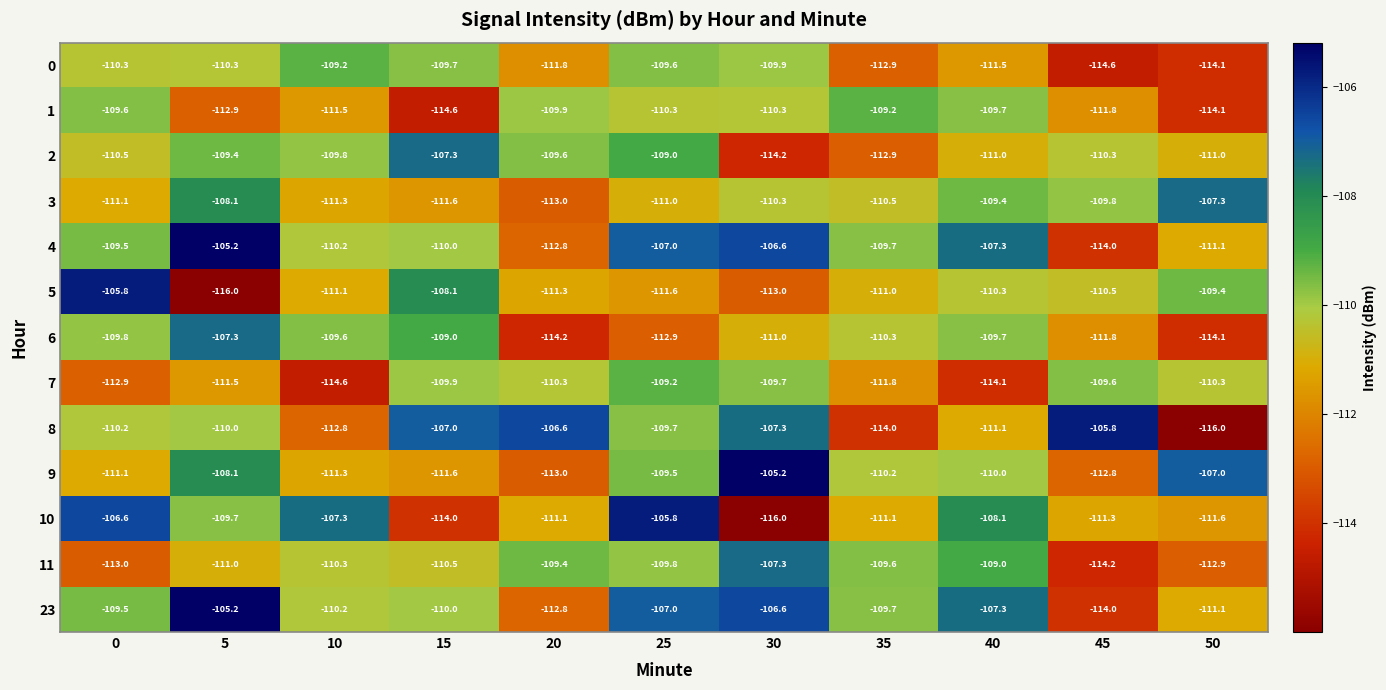

Is it true that 6 equals -163.1 at 50?

False